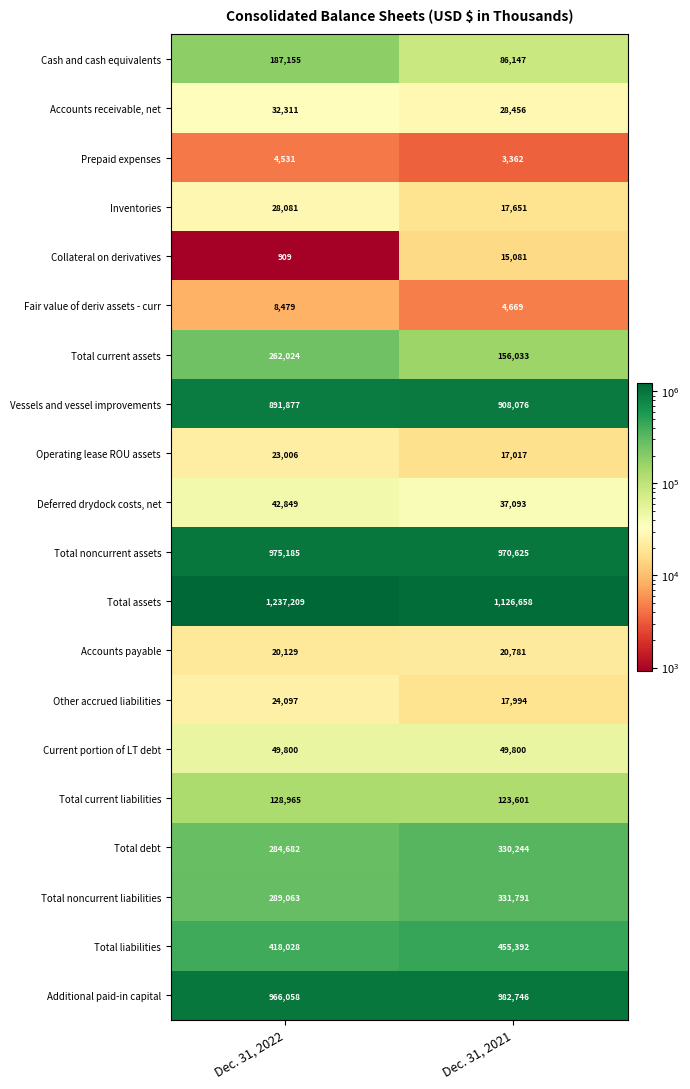

The Total assets series shows 1126658 at Dec. 31, 2021. True or false?

True